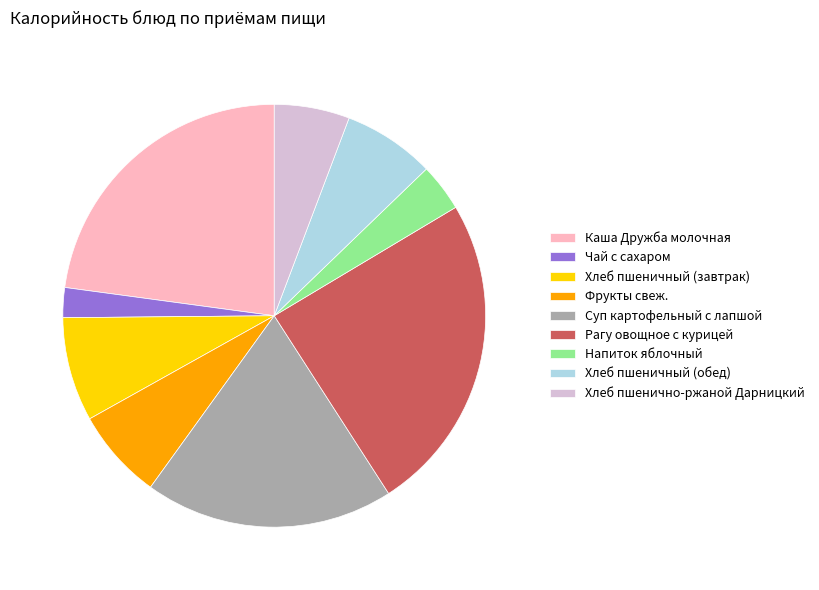

Between Хлеб пшенично-ржаной Дарницкий and Хлеб пшеничный (обед), which is larger?

Хлеб пшеничный (обед)